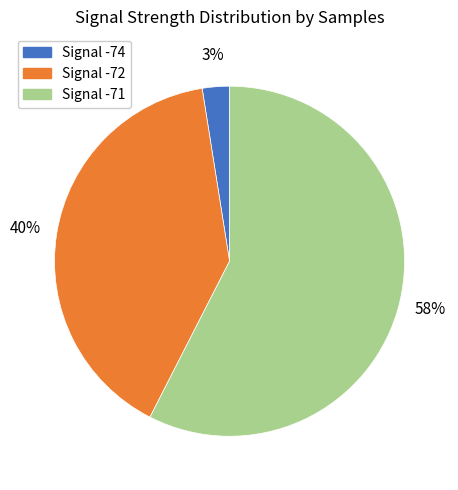

How many segments does this pie chart have?

3